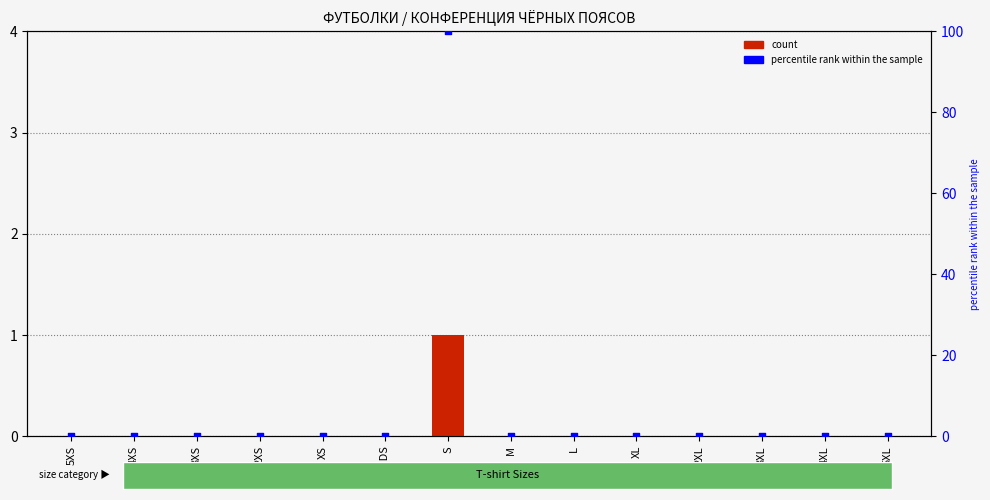

Is the value of count at 2XL greater than the value of percentile rank within the sample at S KIDS?

No